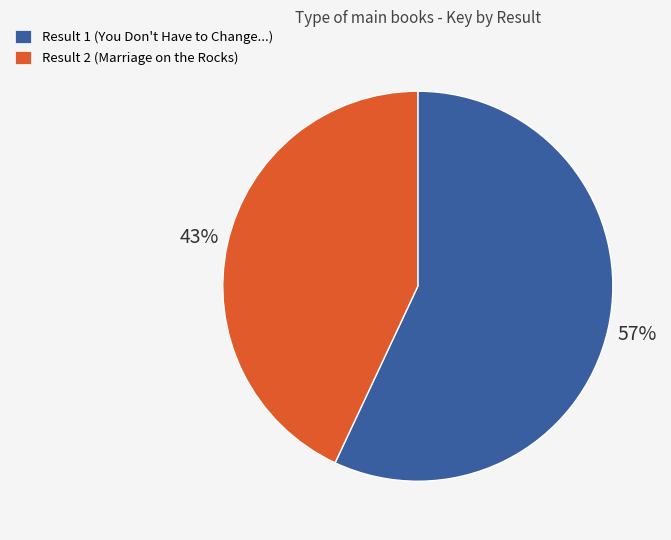

To the nearest percent, what portion does Result 2 (Marriage on the Rocks) represent?

43%